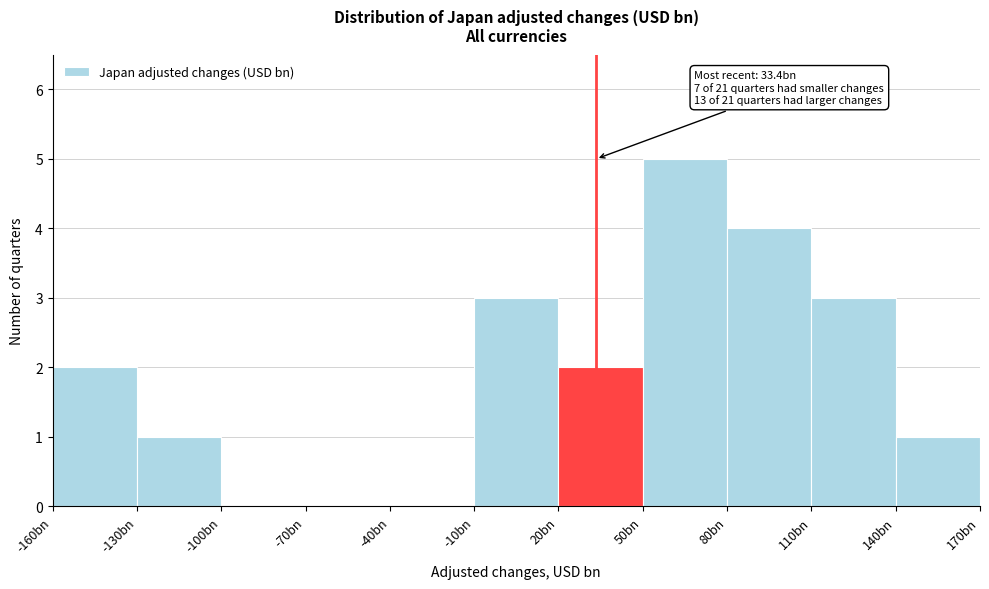

Reading left to right, what are all the values shown in this chart?

-160bn=2	-130bn=1	-100bn=0	-70bn=0	-40bn=0	-10bn=3	20bn=2	50bn=5	80bn=4	110bn=3	140bn=1